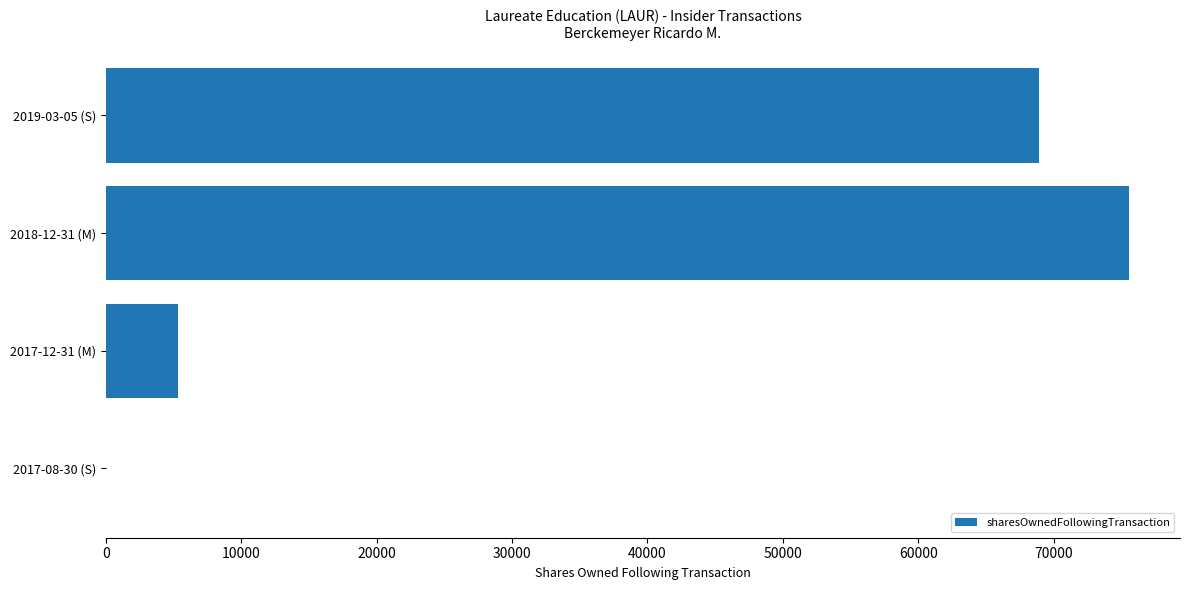

What is the sum of all values?

149787